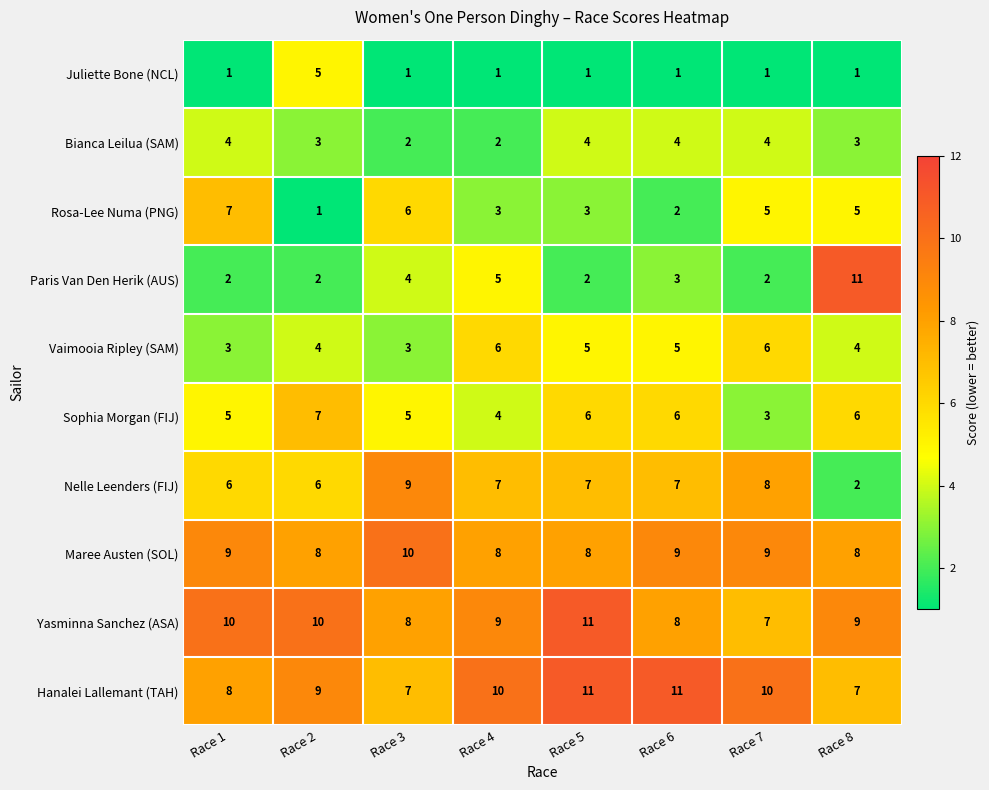

Which series has the widest spread of values?

Paris Van Den Herik (AUS)